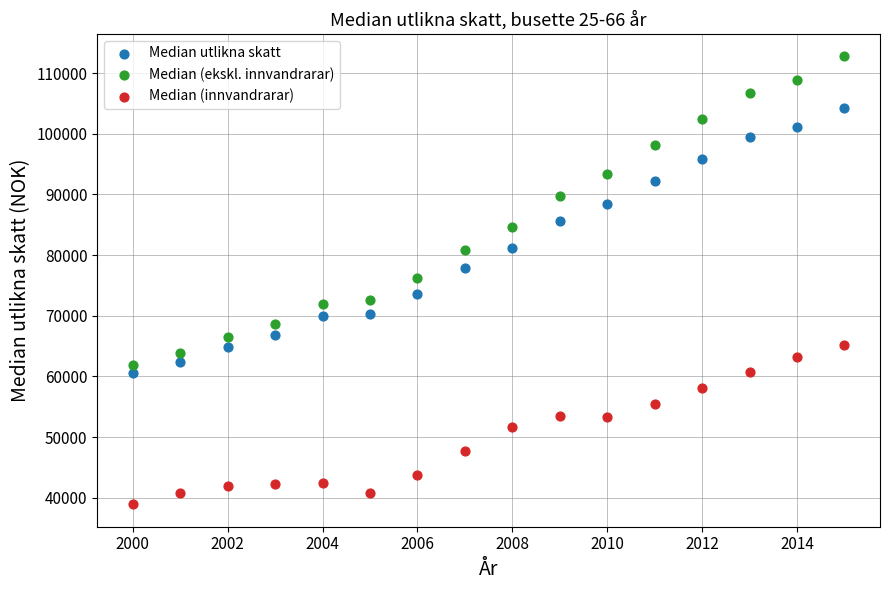

Which series has the widest spread of Y values?

Median (ekskl. innvandrarar)